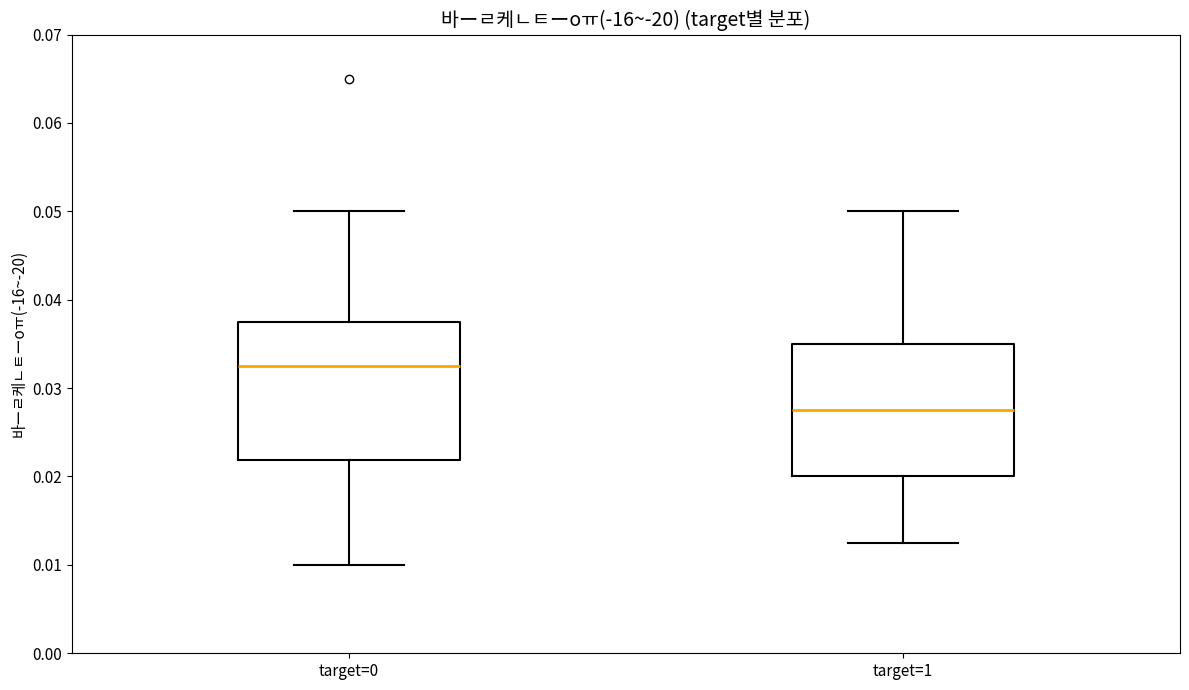

Which box has the highest median line?

target=0